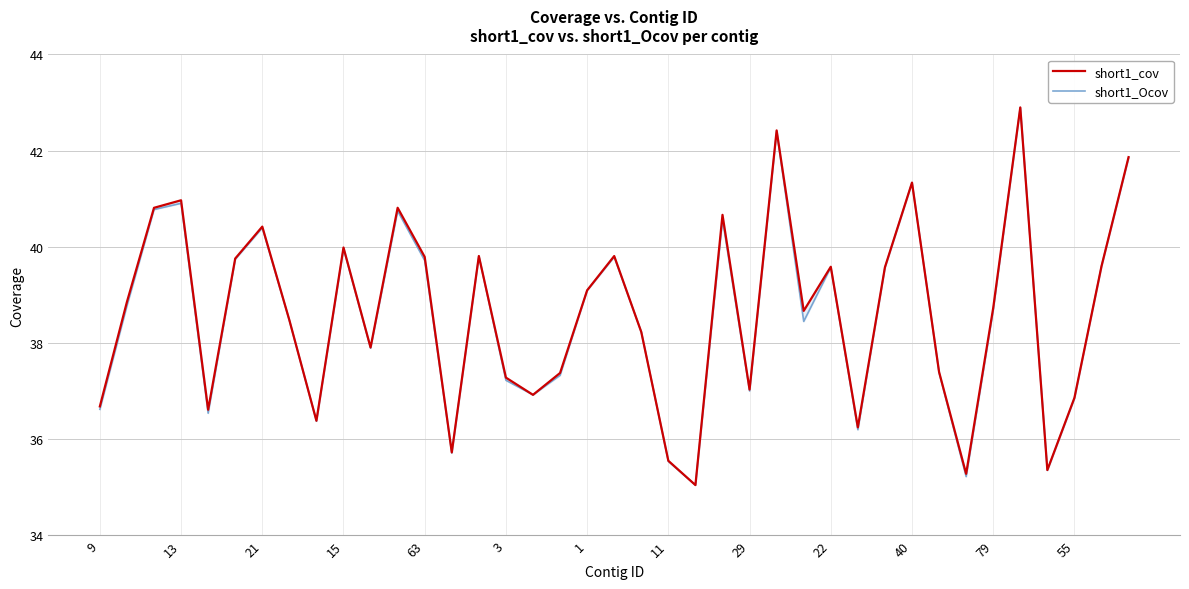

True or false: short1_cov and short1_Ocov intersect in this chart.

False